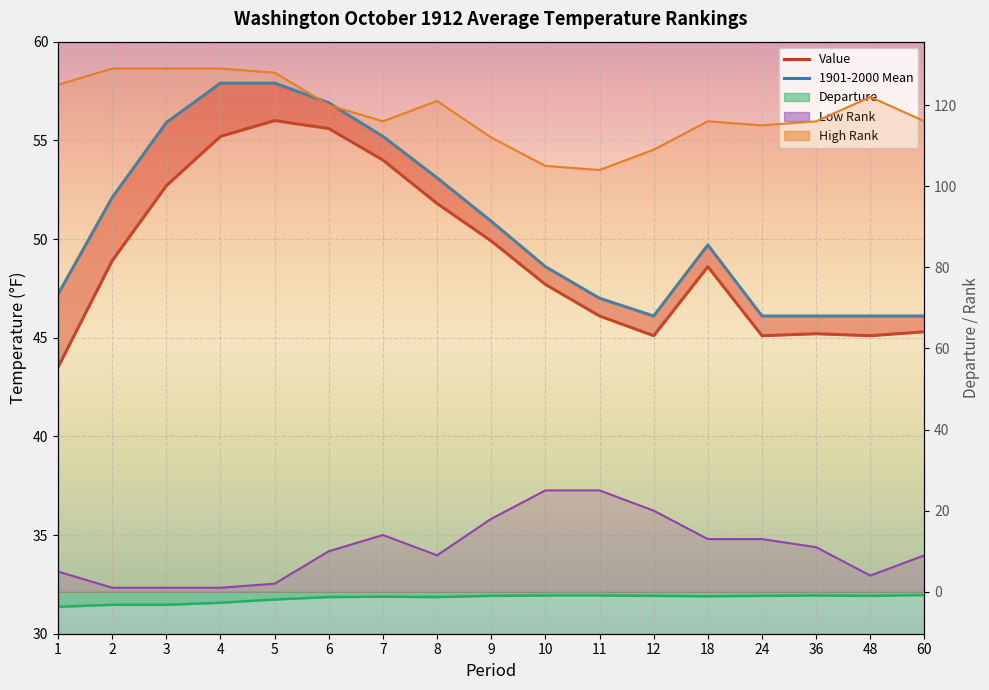

Between 5 and 10, which series saw the biggest shift?

1901-2000 Mean